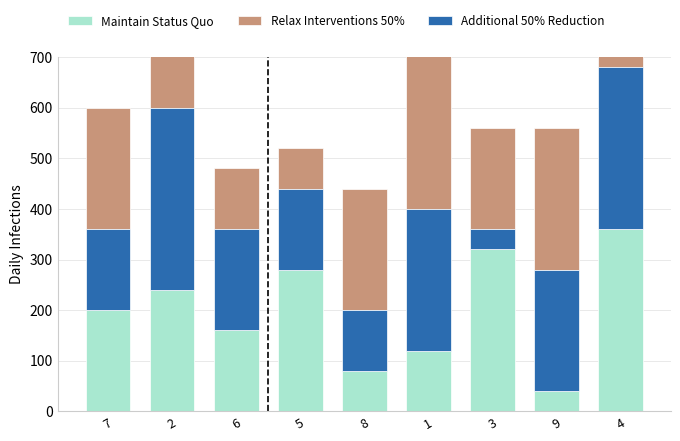

Reading left to right, extract all data points from this chart.

Maintain Status Quo: 7=200	2=240	6=160	5=280	8=80	1=120	3=320	9=40	4=360
Relax Interventions 50%: 7=240	2=160	6=120	5=80	8=240	1=360	3=200	9=280	4=40
Additional 50% Reduction: 7=160	2=360	6=200	5=160	8=120	1=280	3=40	9=240	4=320